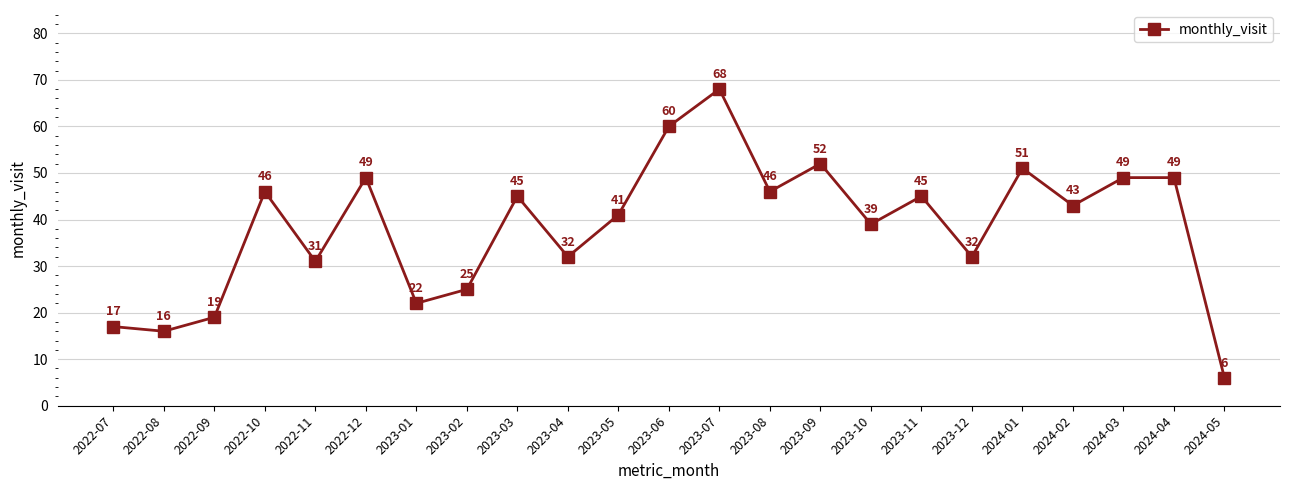

Between 2022-09 and 2022-11, which is larger?

2022-11